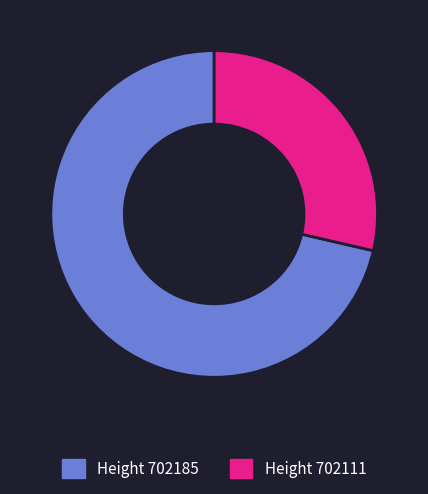

Is there any slice that represents more than half of the pie?

Yes